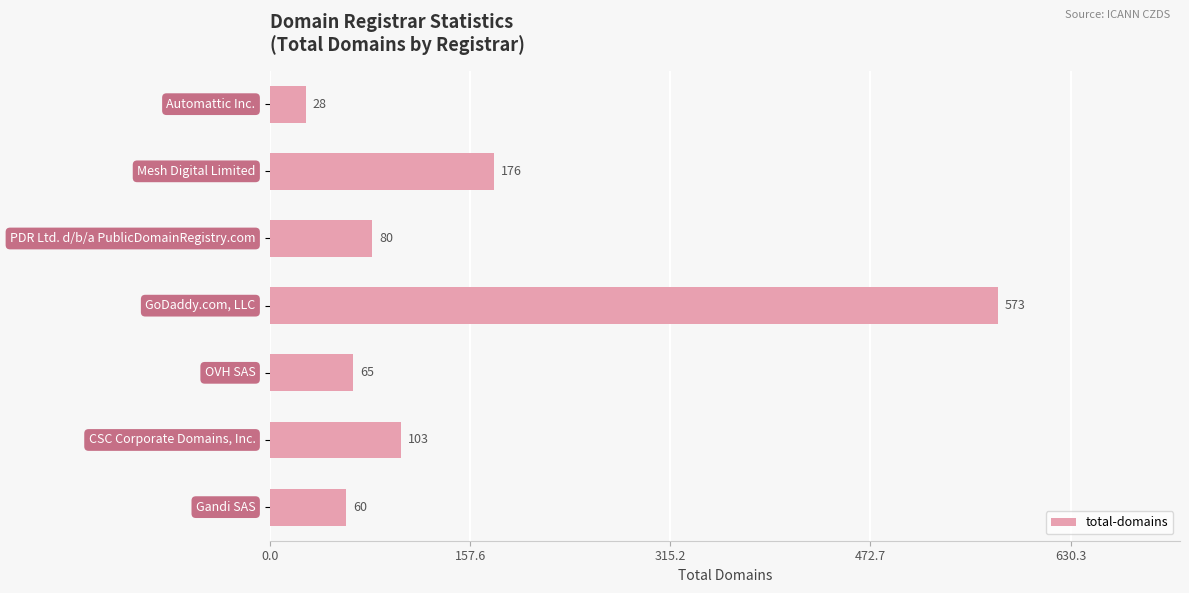

What is the difference between the maximum and minimum values?

545